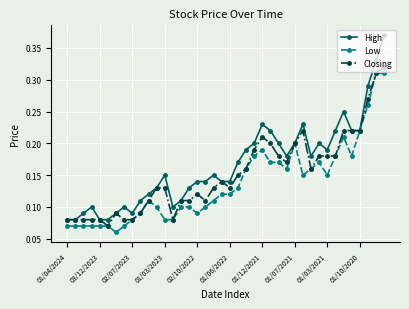

True or false: High has more than 0 interior local peaks.

True